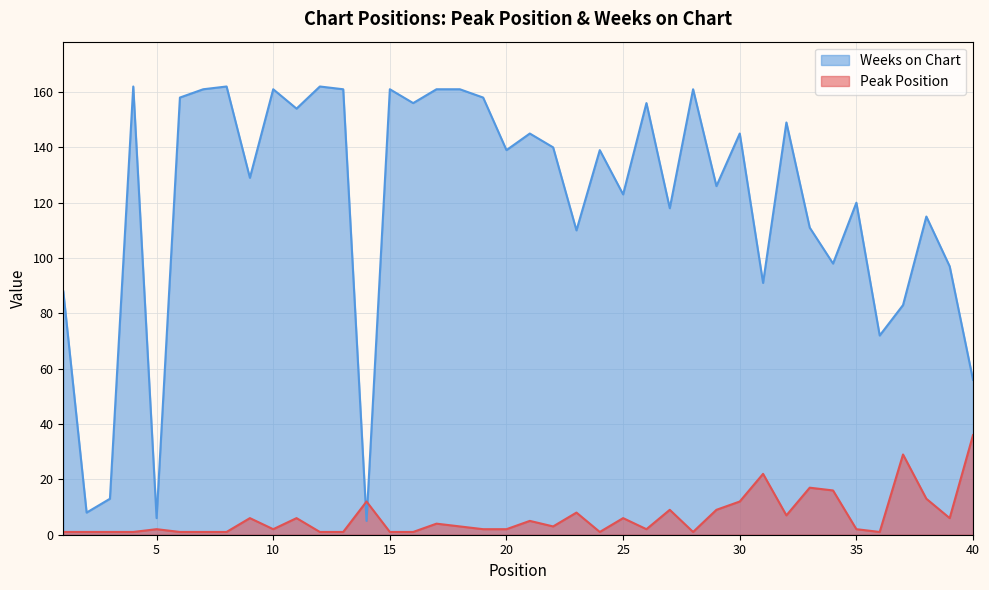

Rank the series by their average value, from lowest to highest.

Peak Position, Weeks on Chart